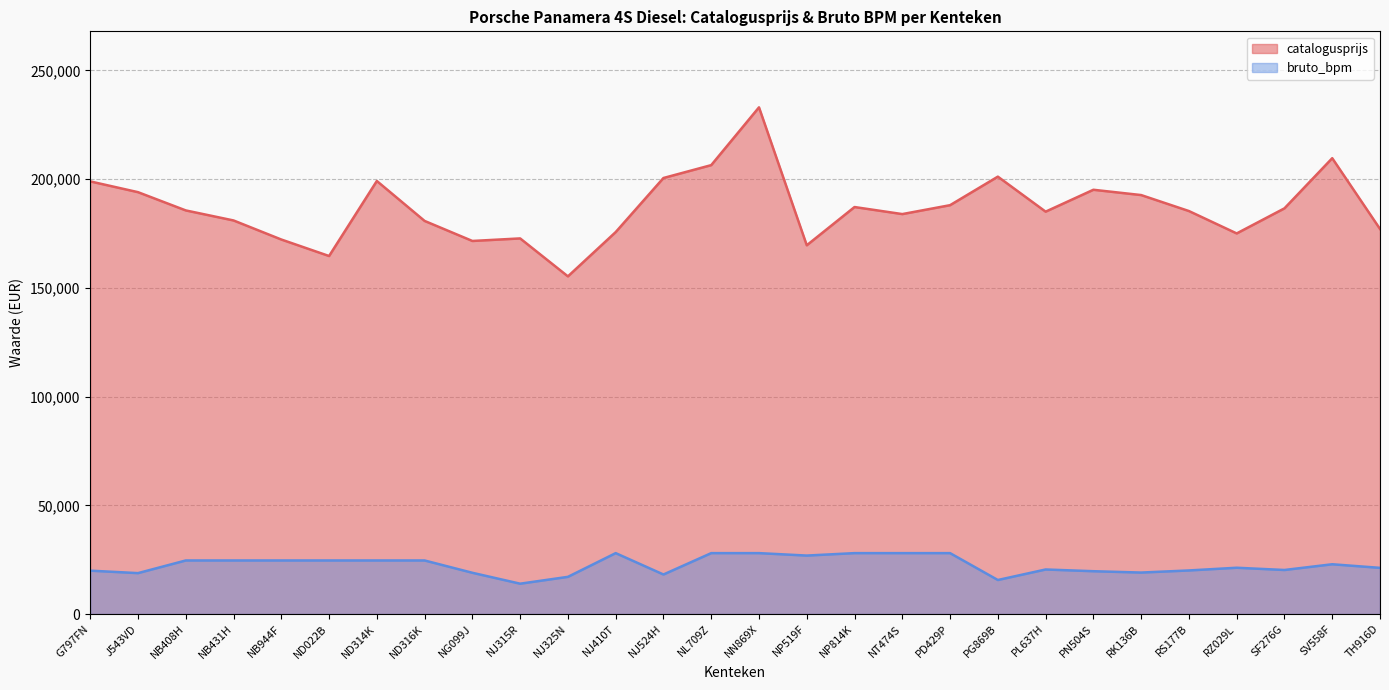

True or false: catalogusprijs has a value of 201119 at PG869B.

True